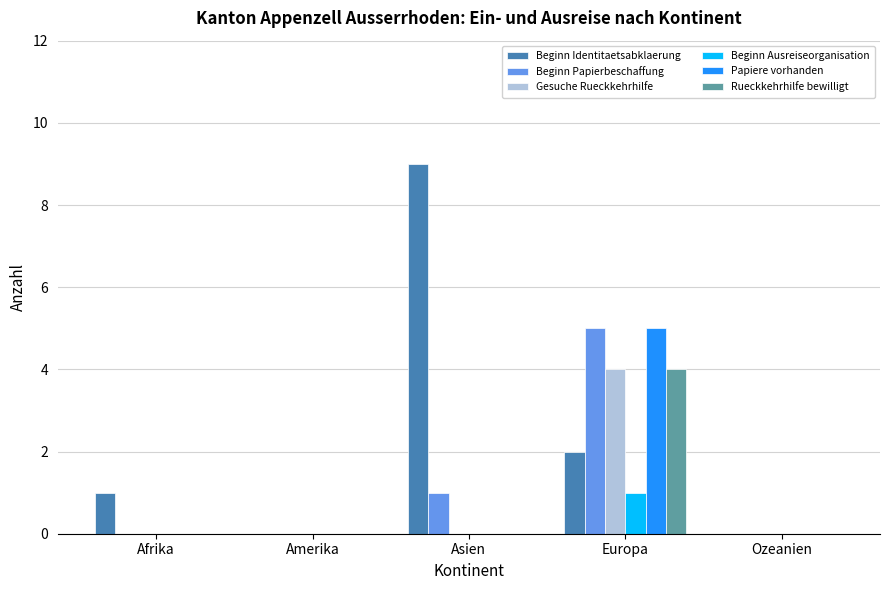

Reading left to right, what are all the values shown in this chart?

Beginn Identitaetsabklaerung: 1	0	9	2	0
Beginn Papierbeschaffung: 0	0	1	5	0
Gesuche Rueckkehrhilfe: 0	0	0	4	0
Beginn Ausreiseorganisation: 0	0	0	1	0
Papiere vorhanden: 0	0	0	5	0
Rueckkehrhilfe bewilligt: 0	0	0	4	0